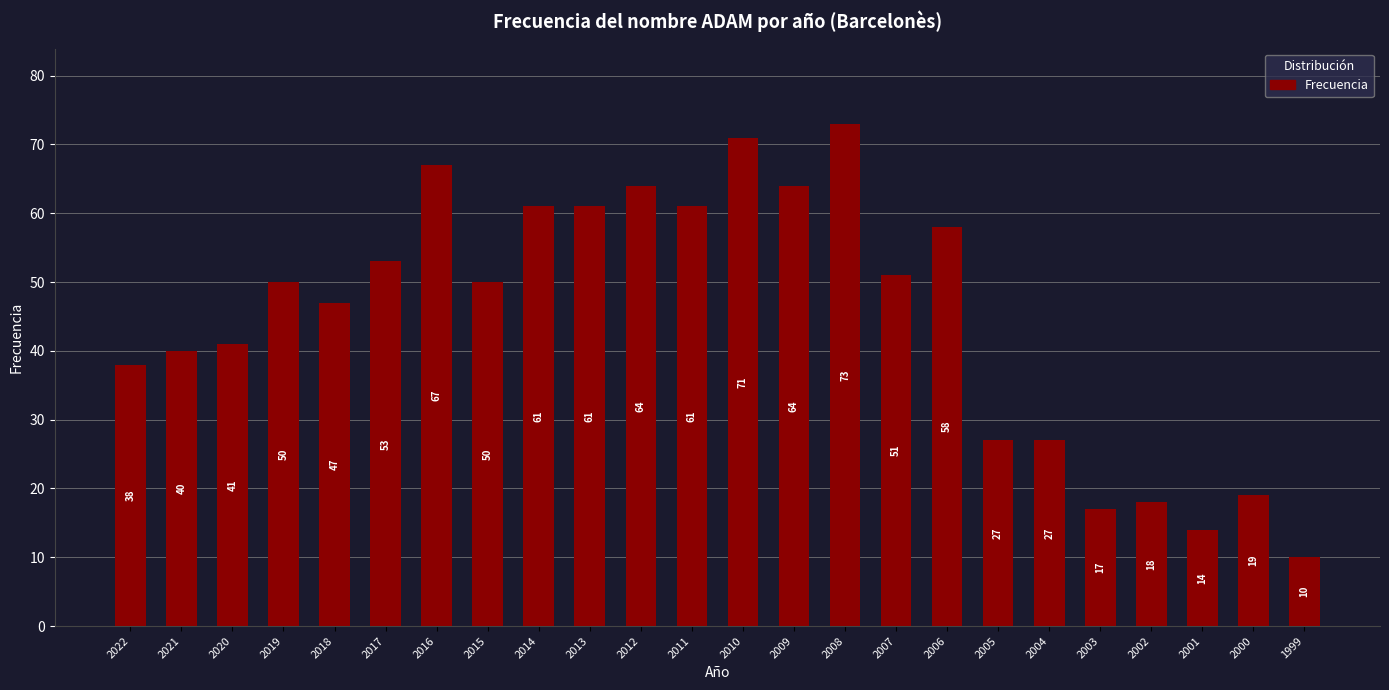

Approximately how many times larger is the value at 2021 compared to 2018?

0.9